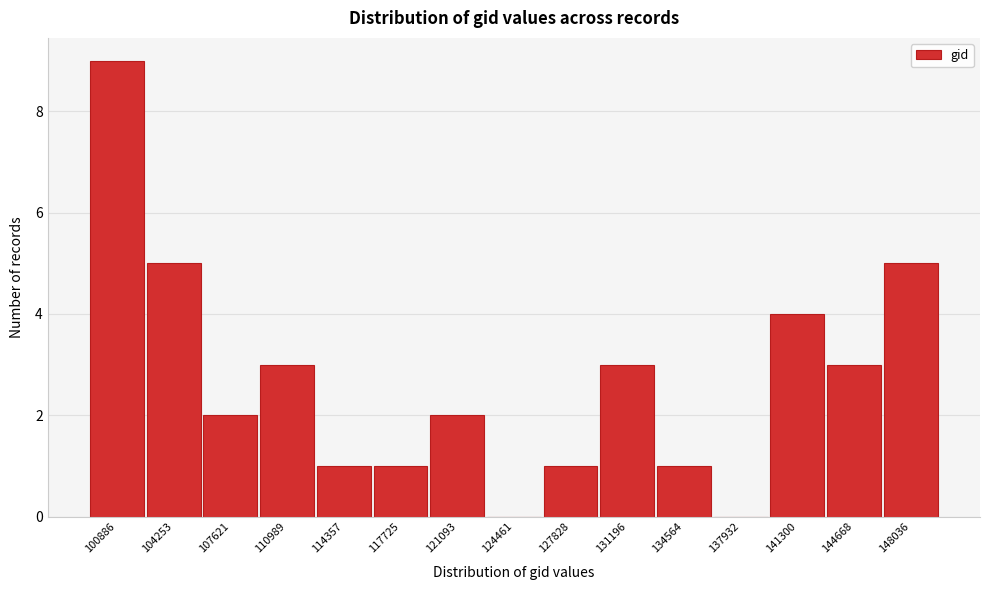

Reading left to right, list all the values displayed in this chart.

100886=9	104253=5	107621=2	110989=3	114357=1	117725=1	121093=2	124461=0	127828=1	131196=3	134564=1	137932=0	141300=4	144668=3	148036=5